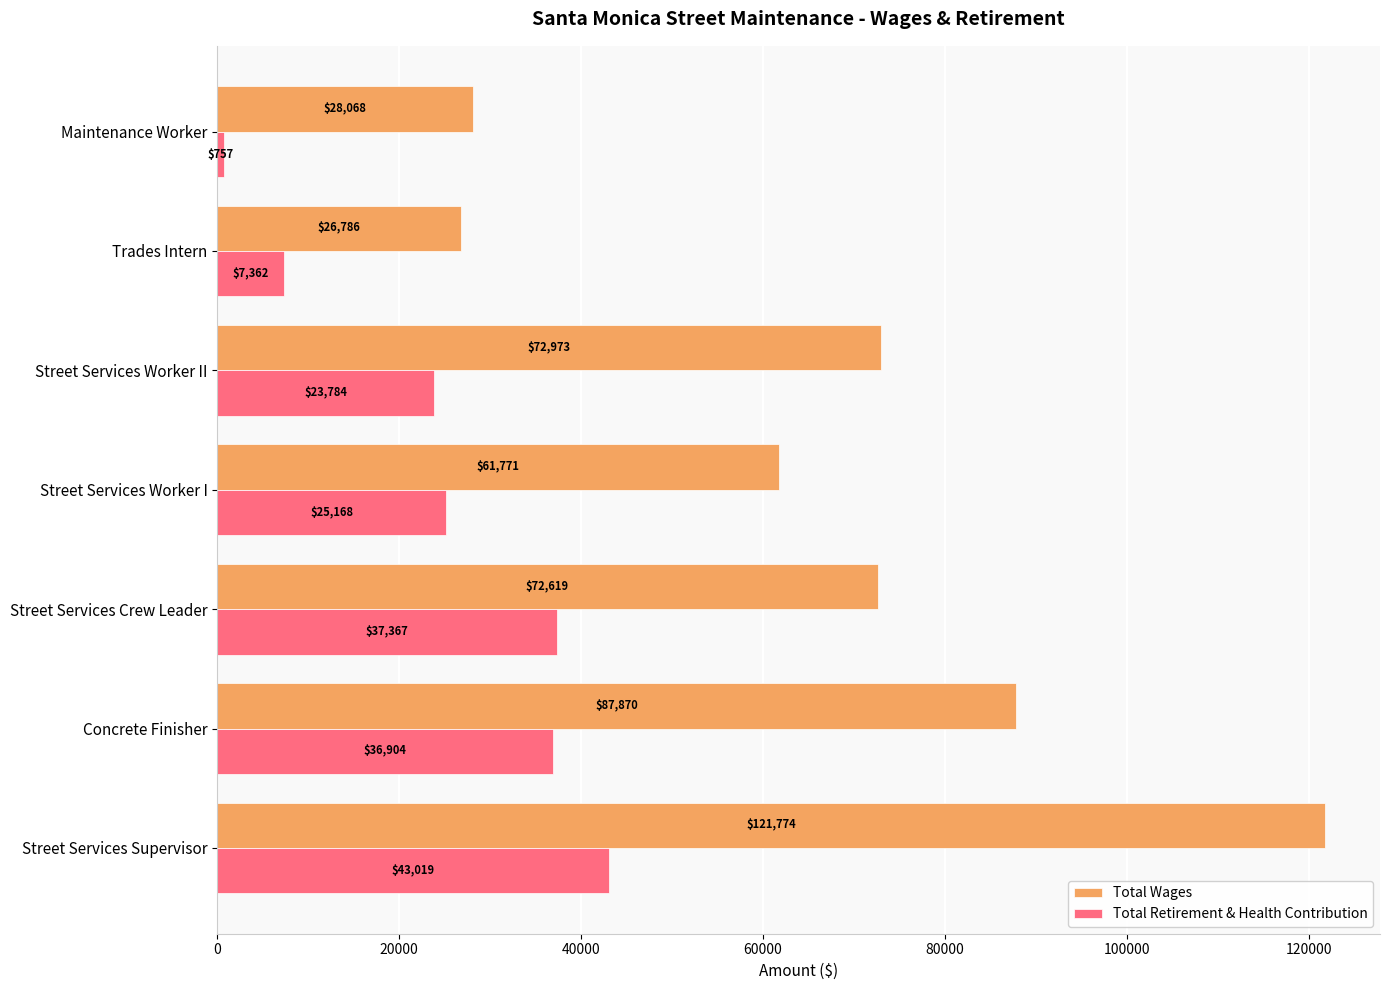

Which series changed the most between Street Services Supervisor and Street Services Worker I?

Total Wages